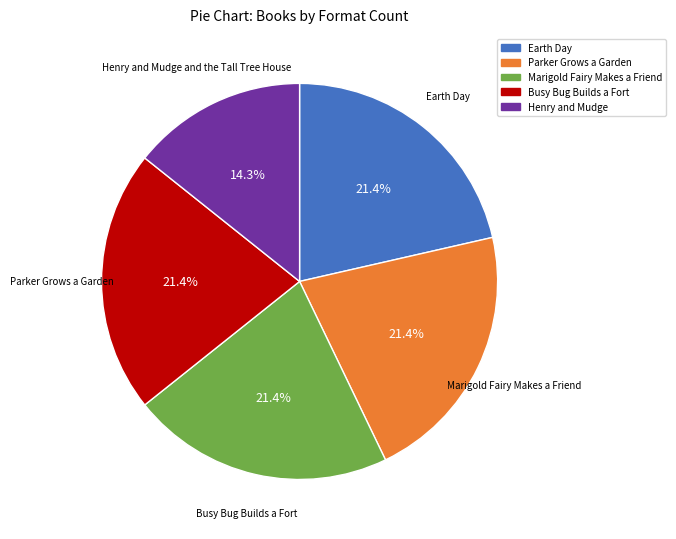

Is Earth Day the majority of the pie?

No